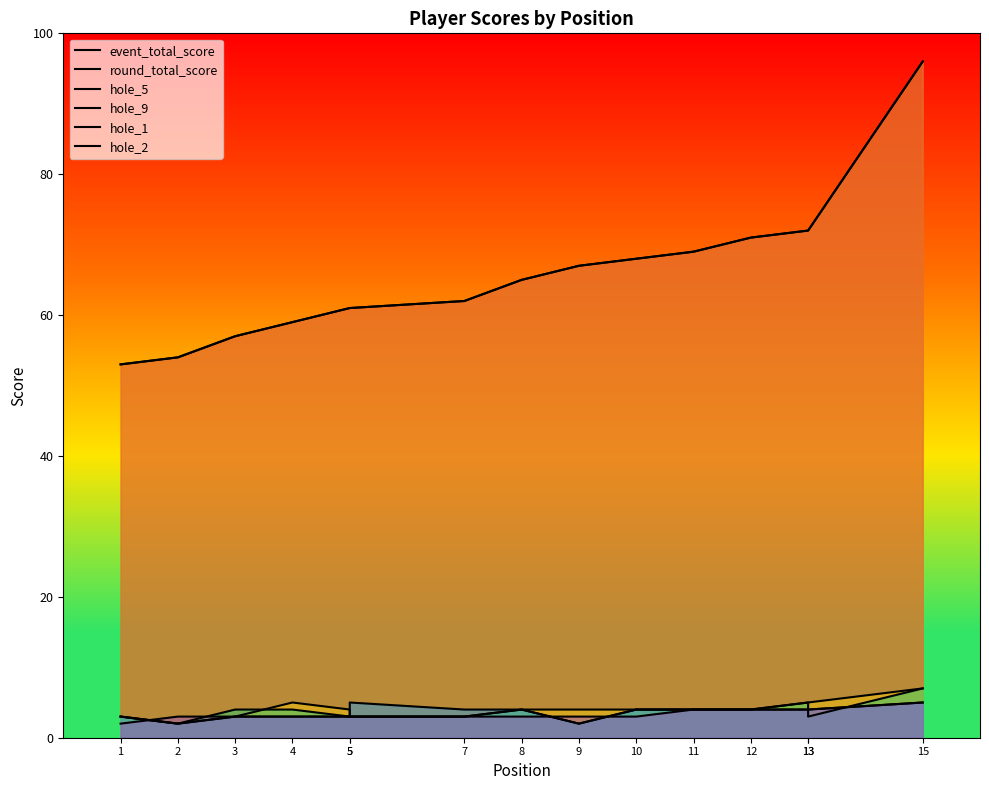

The hole_9 series shows 2 at 11. True or false?

False